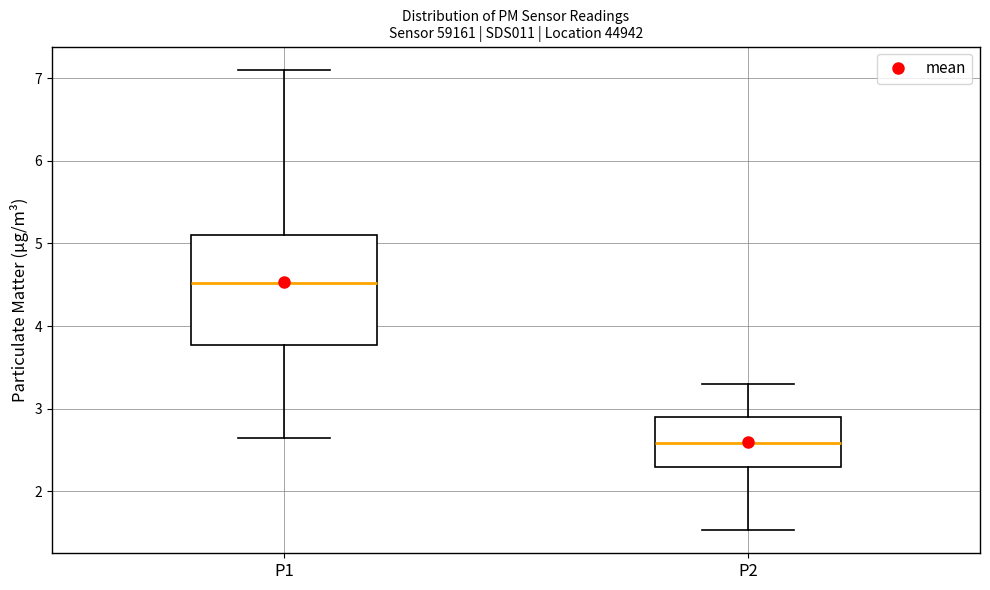

Which box is the tallest, from its lower edge to its upper edge?

P1